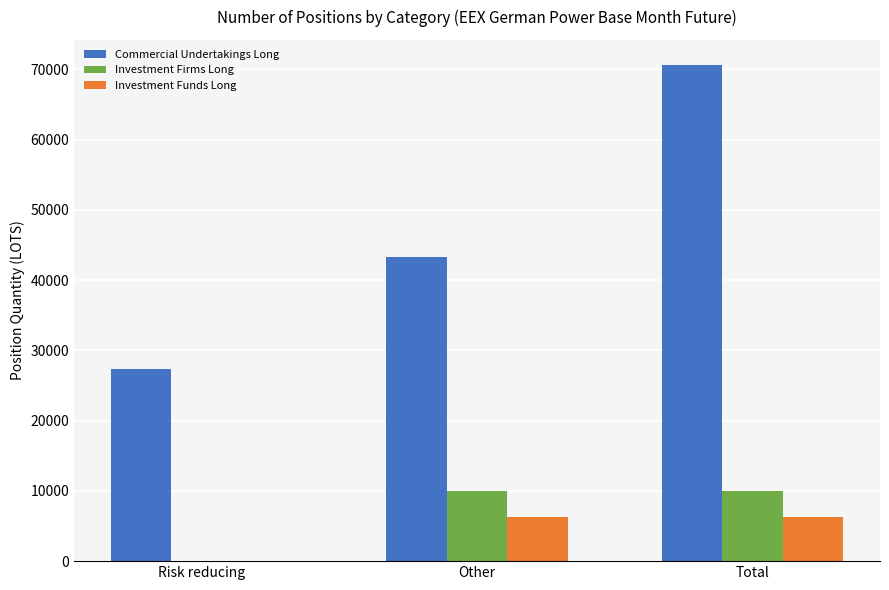

At which category does the chart reach its peak across all series?

Total